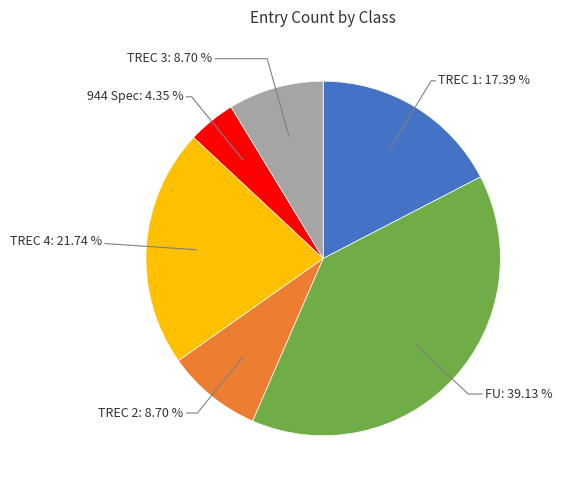

Is the sum of 944 Spec and TREC 1 greater than half?

No